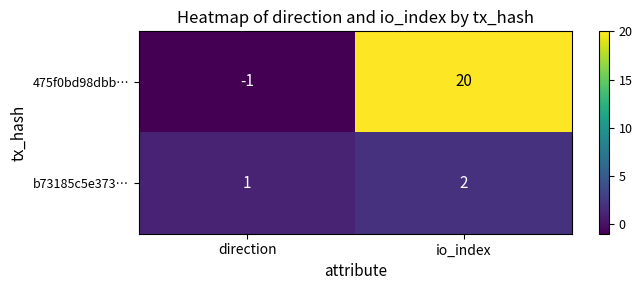

Reading right to left, what are all the values shown in this chart?

475f0bd98dbb…: io_index=20	direction=-1
b73185c5e373…: io_index=2	direction=1